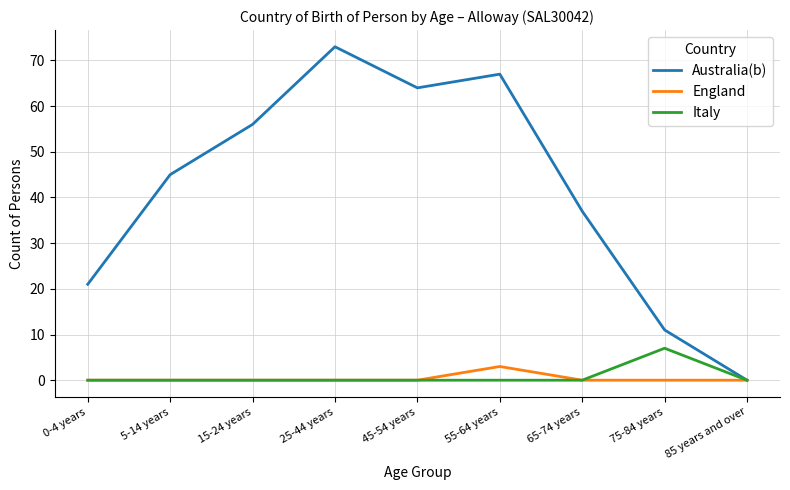

Is it true that England equals 0 at 75-84 years?

True